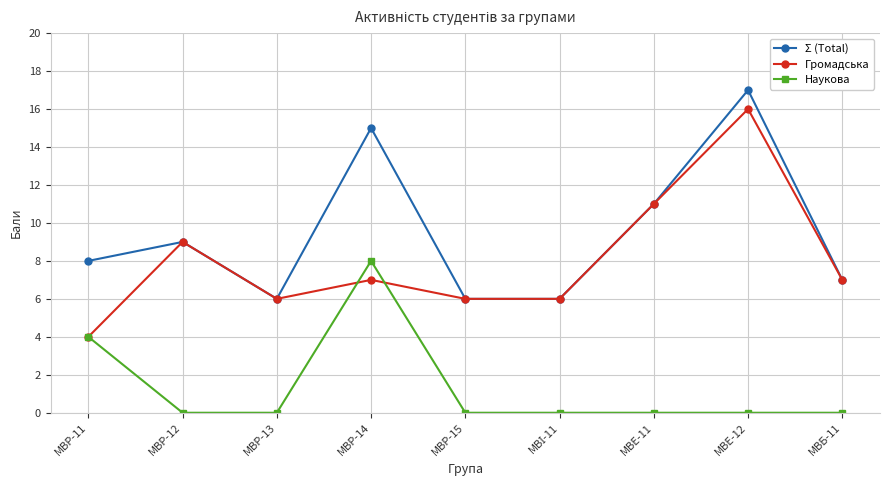

How many data points in Громадська are less than 7?

4